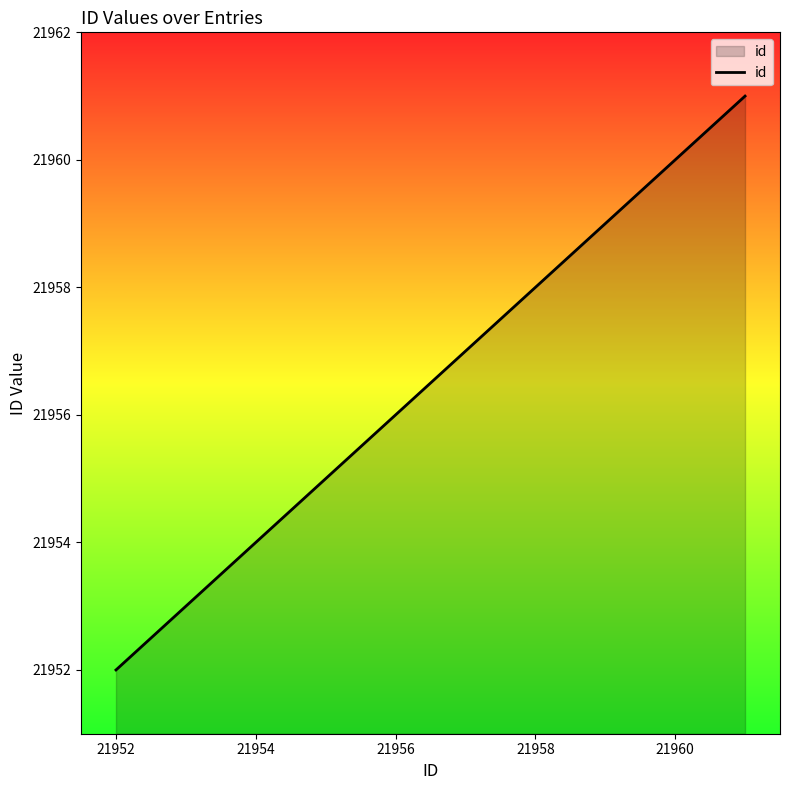

Count the number of data series in this chart.

1